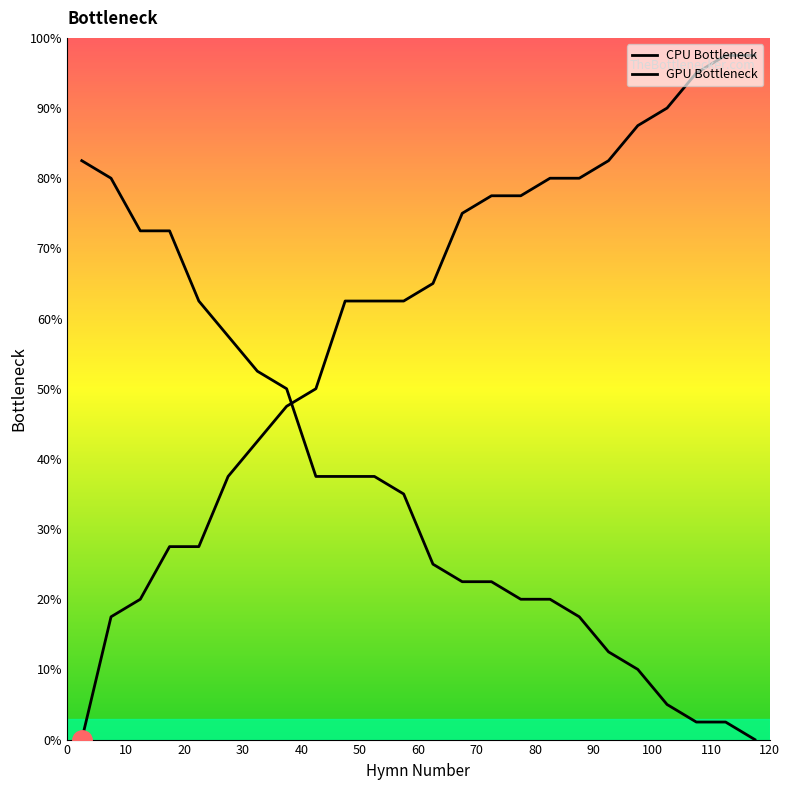

How many lines are shown in the chart?

2